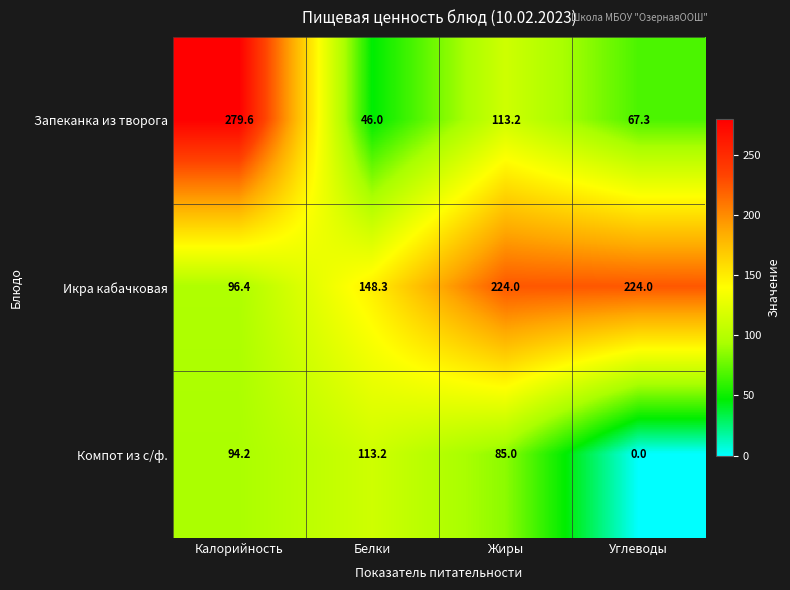

At which label does Запеканка из творога first exceed 113?

Калорийность